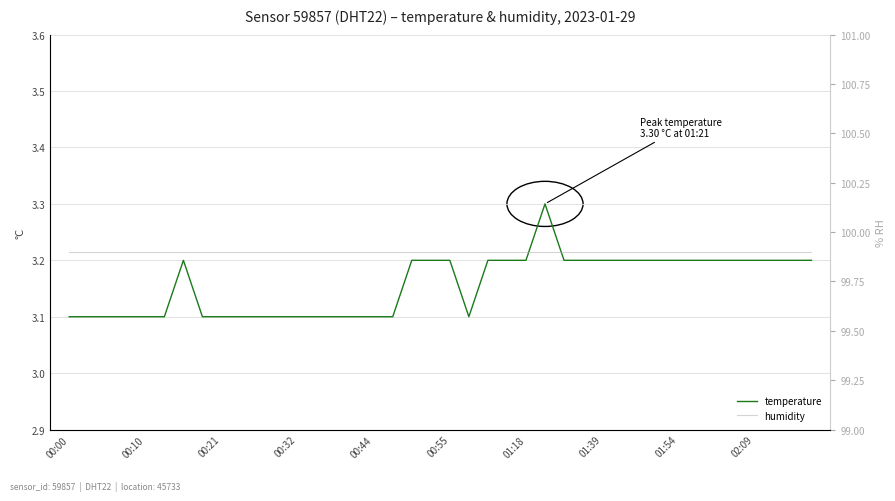

The humidity series shows 99.9 at 02:09. True or false?

True